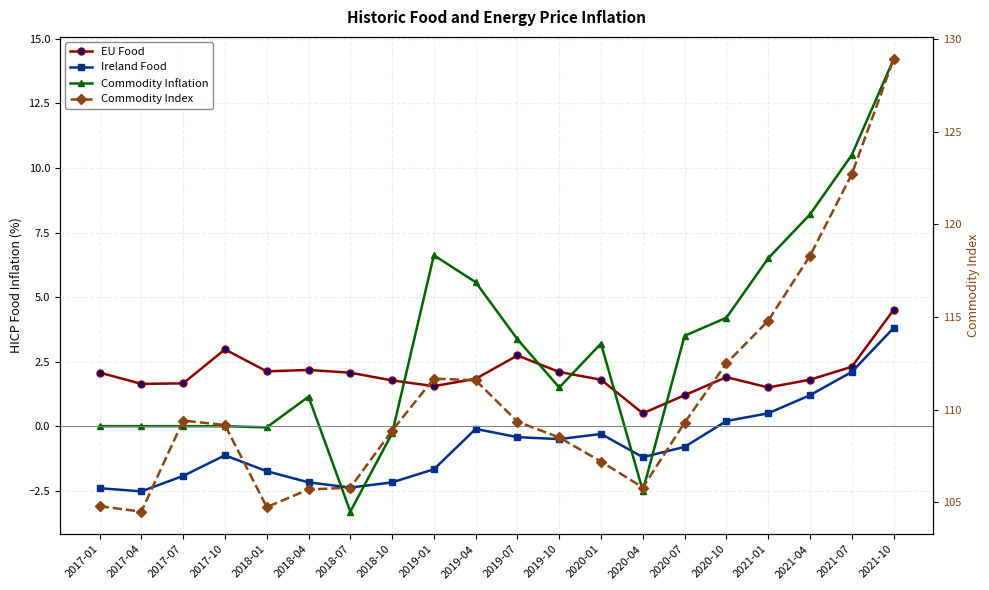

What value does the EU Food series have at 2021-10?

4.5